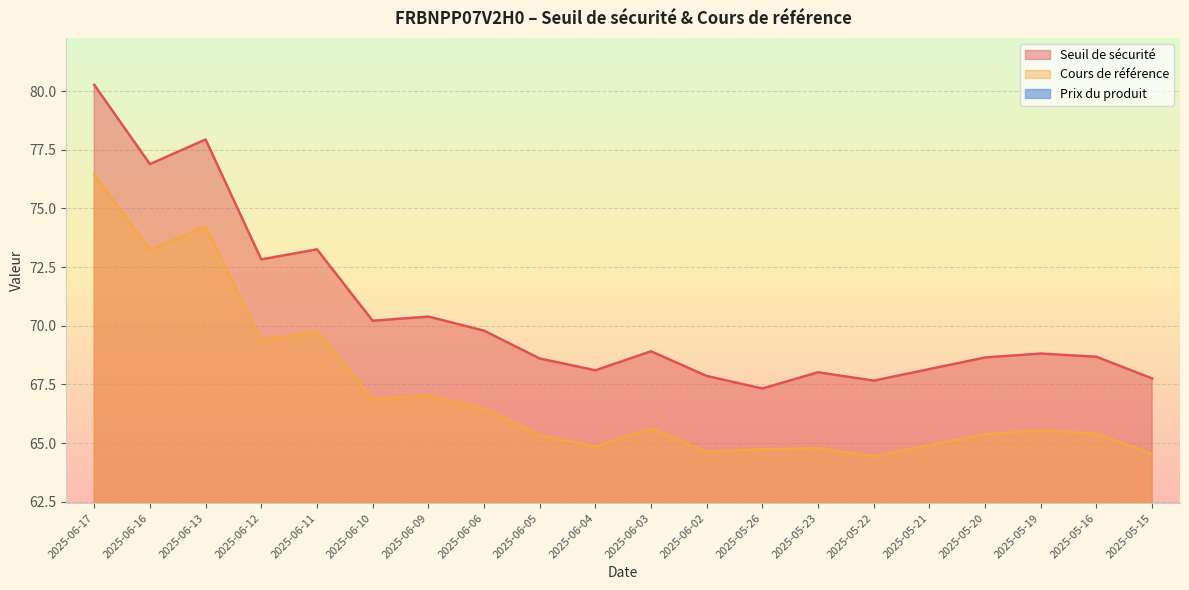

What is the maximum value for Prix du produit?

0.1